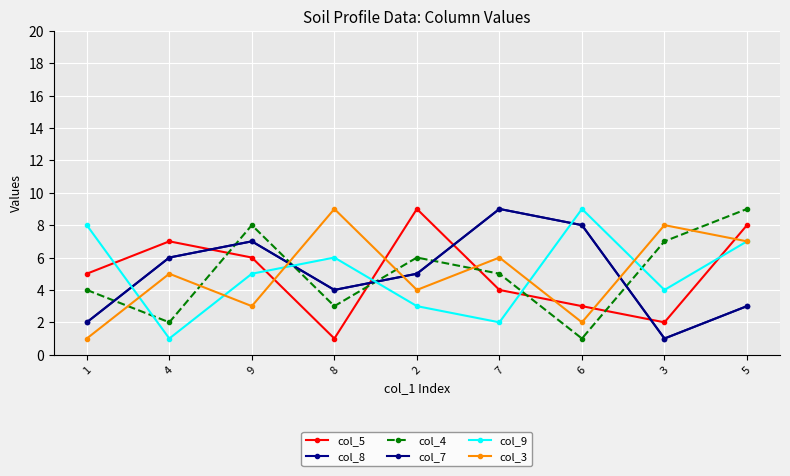

True or false: col_7 and col_5 intersect in this chart.

True